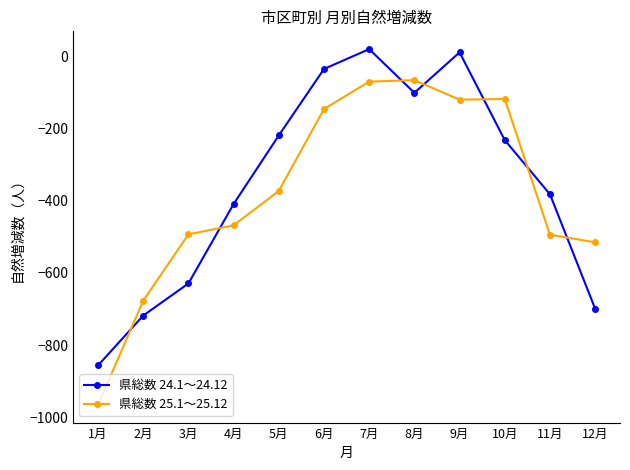

After their last crossing, which series has the higher values: 県総数 24.1～24.12 or 県総数 25.1～25.12?

県総数 25.1～25.12